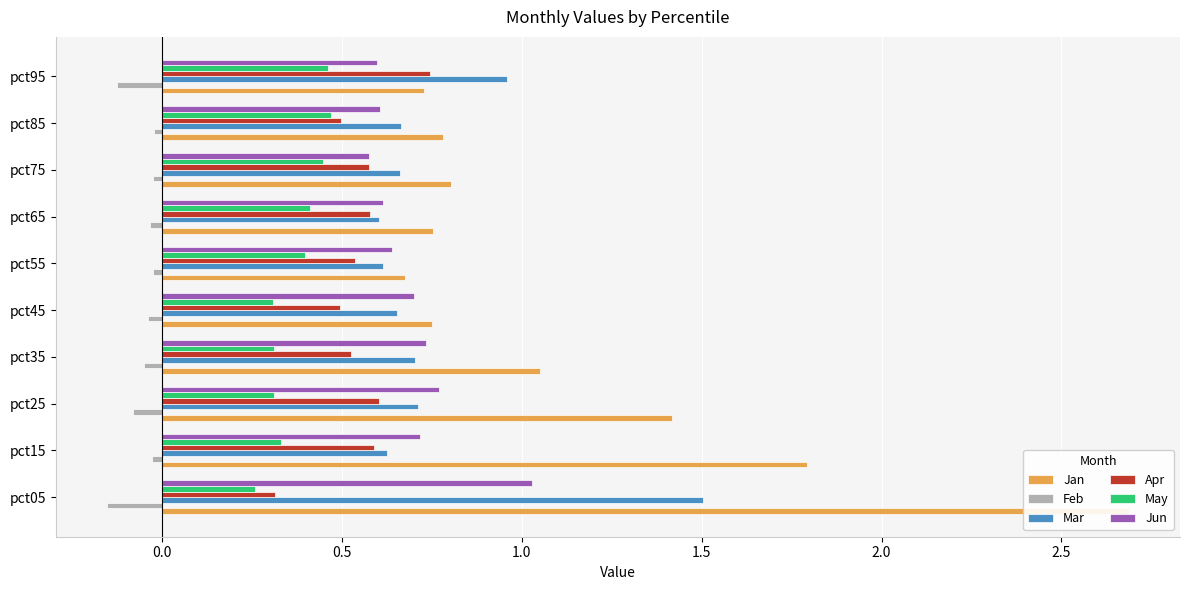

Is it true that Mar equals 0.7 at pct25?

True